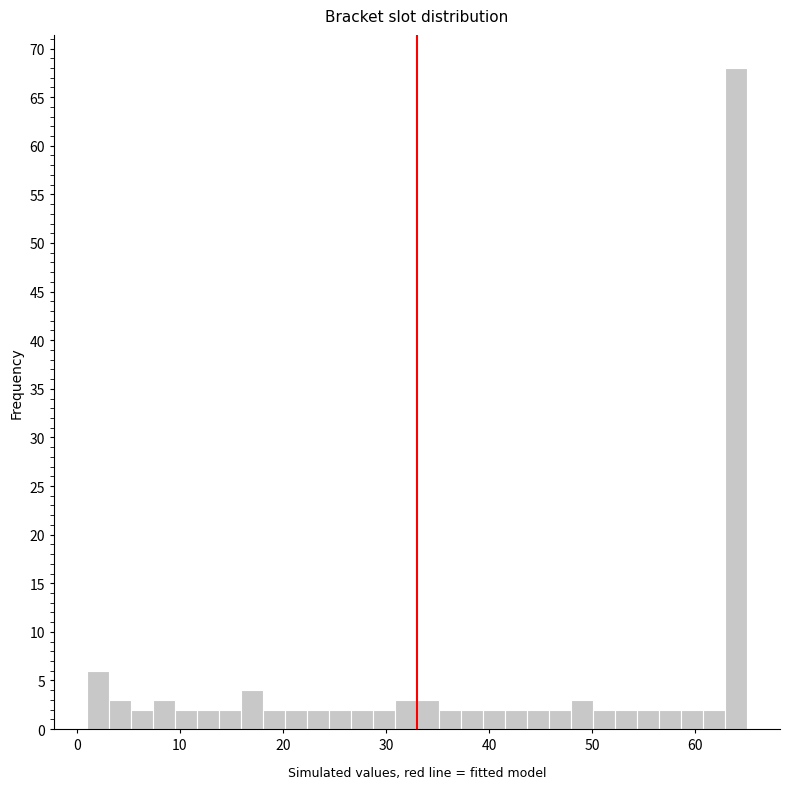

Around what value on the x-axis is the tallest bar? Give the approximate position of its centre, as read against the axis.

64